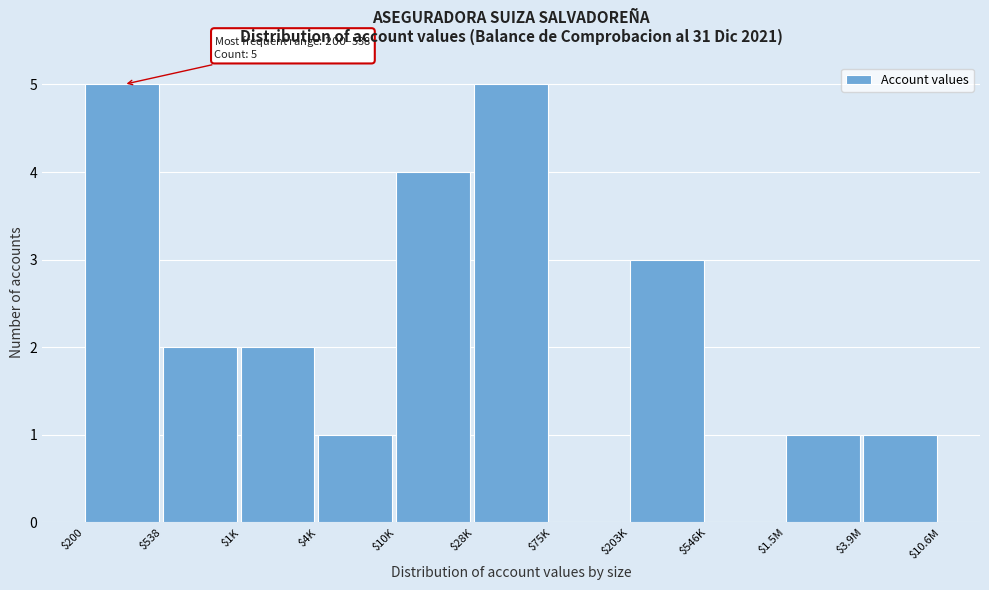

Is it true that the value at $28K is 9?

False